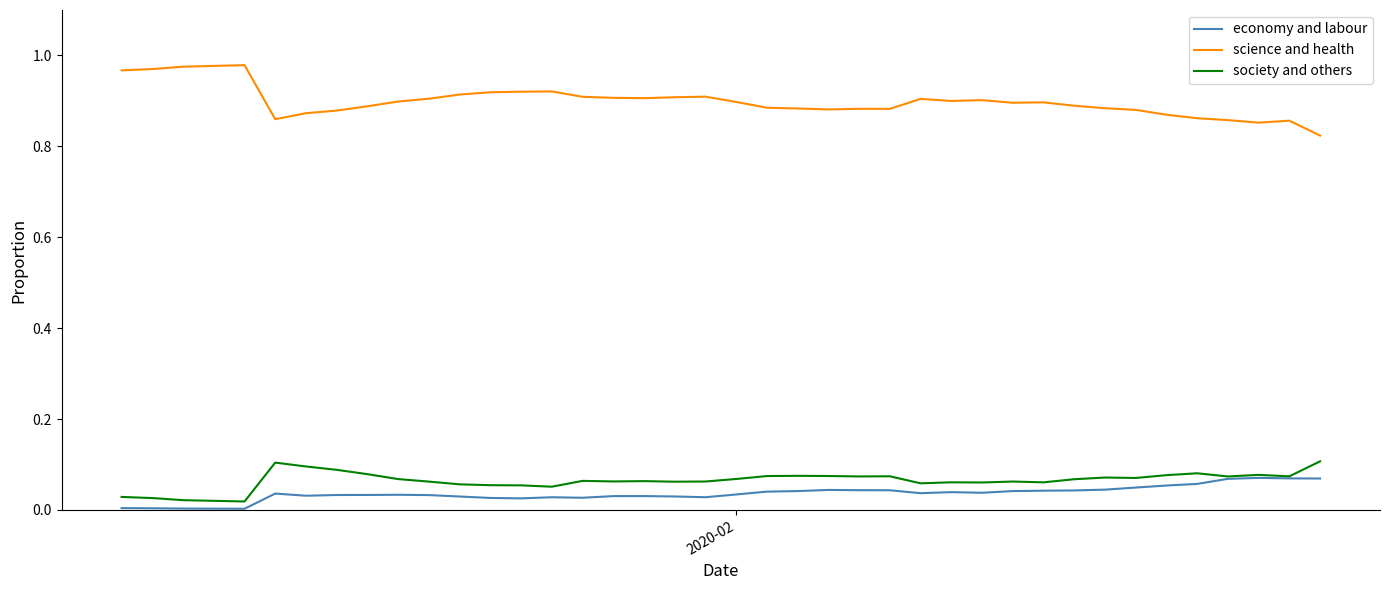

Which series has the largest range (max minus min)?

science and health